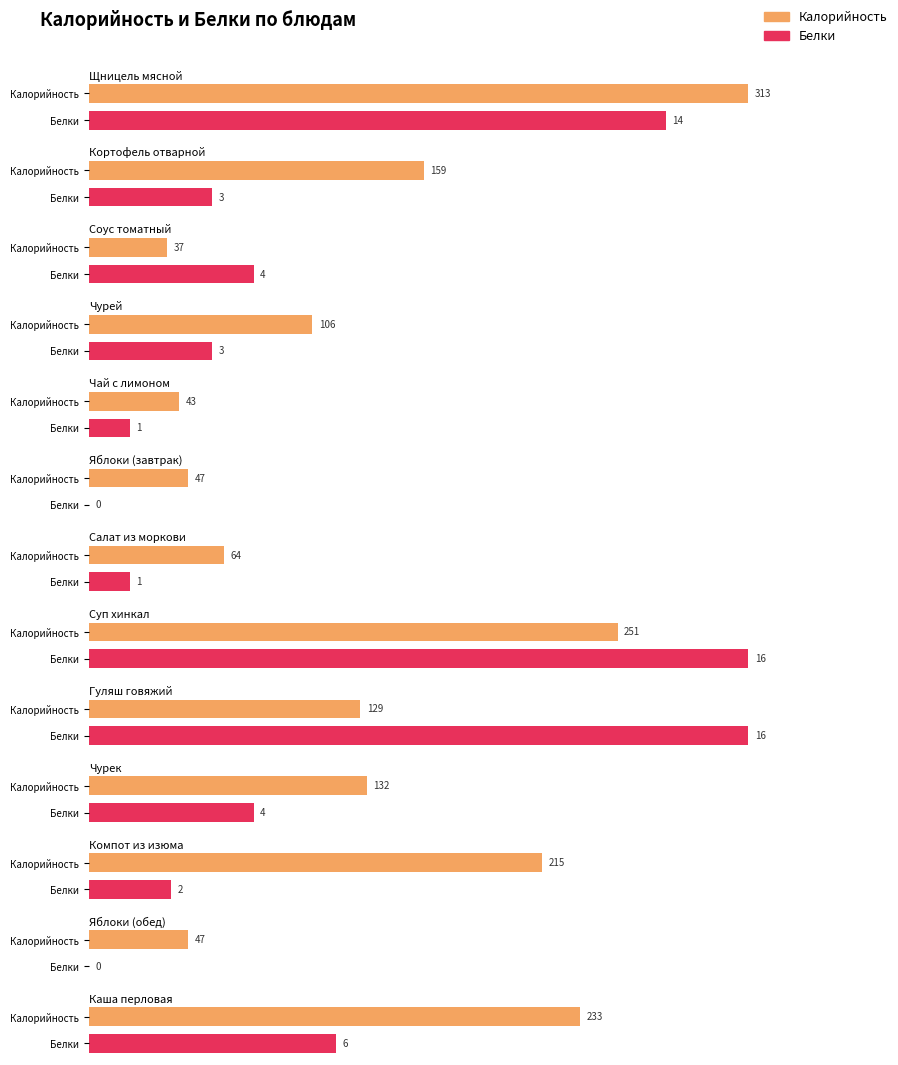

What is the total value across all series at Каша перловая?

239